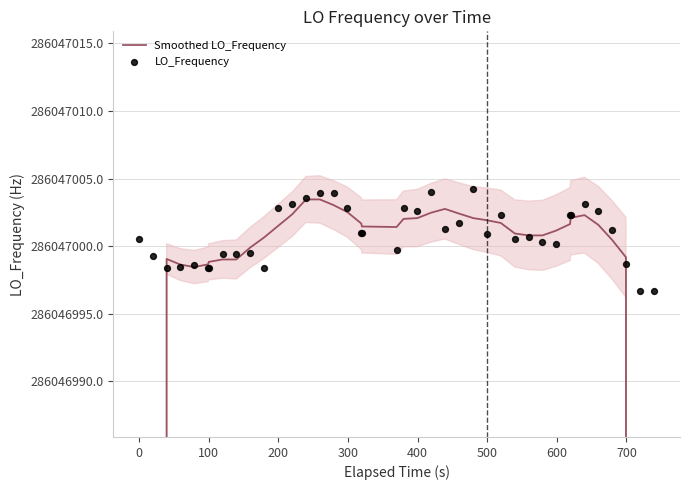

Is the value of LO_Frequency at 11 greater than the value of Smoothed LO_Frequency at 27?

Yes